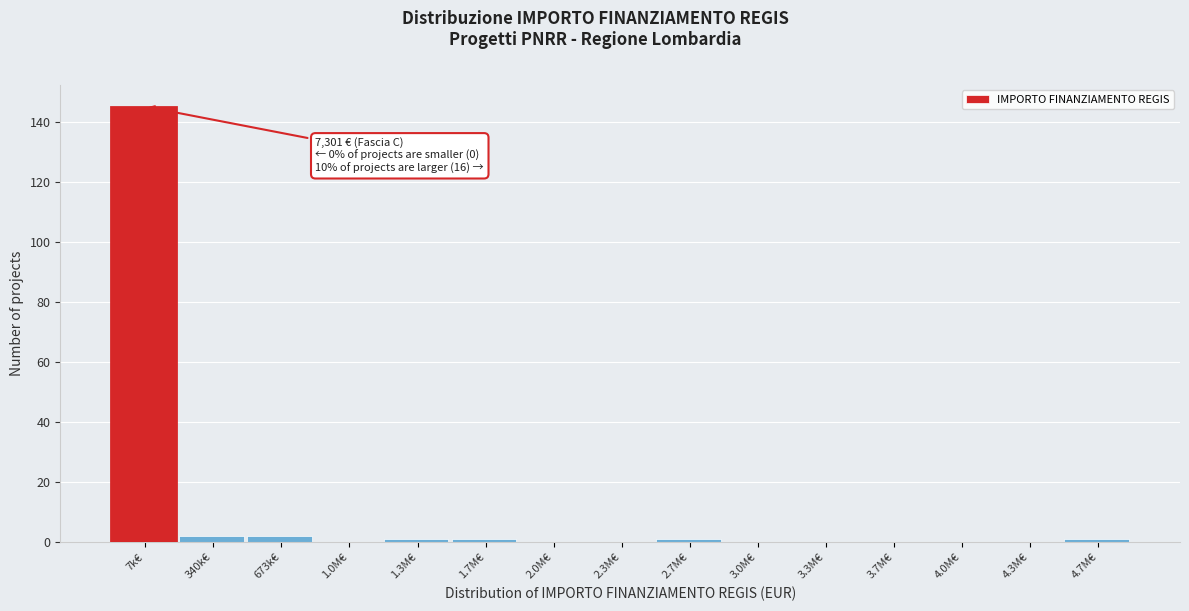

Reading left to right, list all the values displayed in this chart.

7k€=145	340k€=2	673k€=2	1.0M€=0	1.3M€=1	1.7M€=1	2.0M€=0	2.3M€=0	2.7M€=1	3.0M€=0	3.3M€=0	3.7M€=0	4.0M€=0	4.3M€=0	4.7M€=1